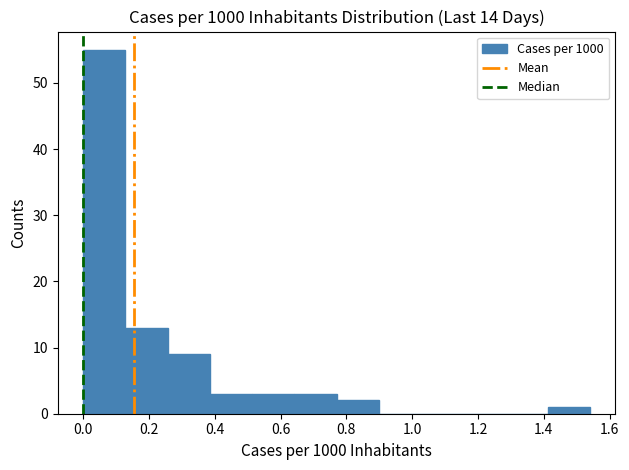

Over which range of the x-axis is the bar tallest?

0.00 to 0.12